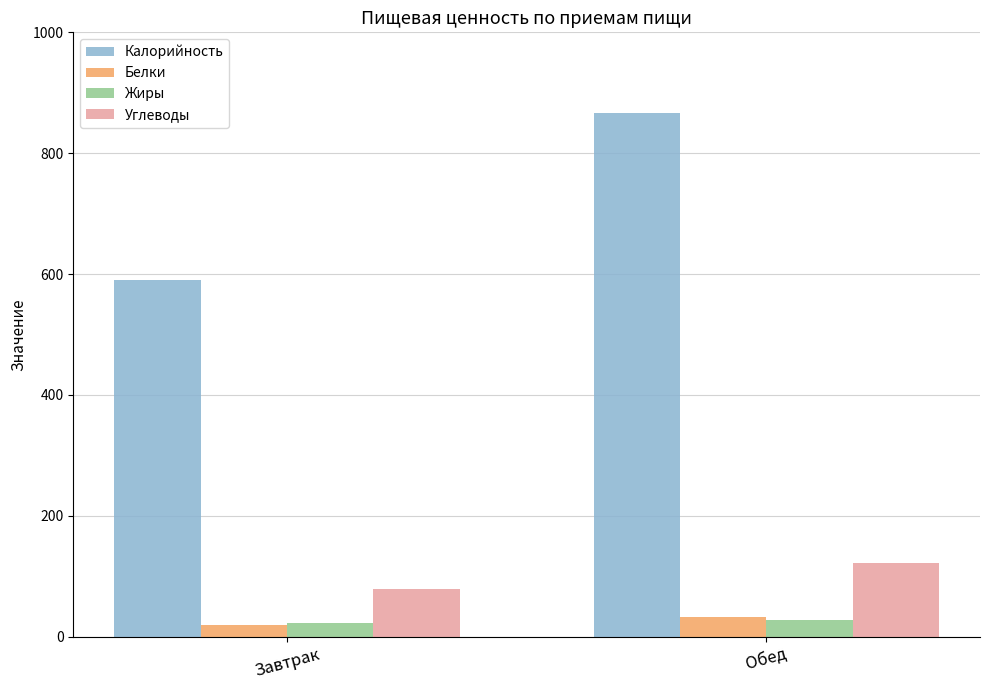

How many values in the Калорийность series exceed 866?

1